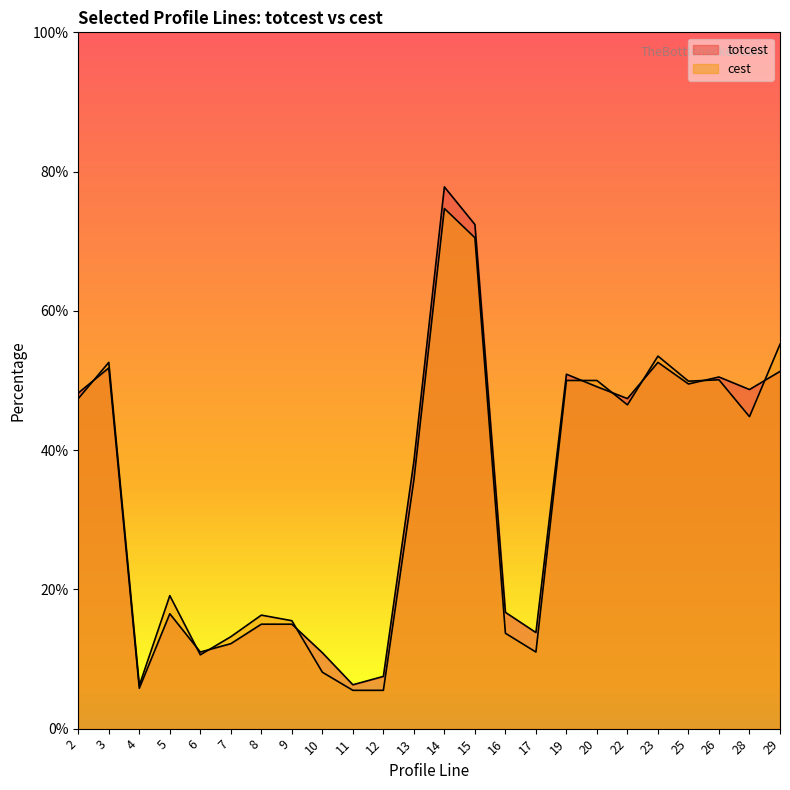

How many lines are shown in the chart?

2